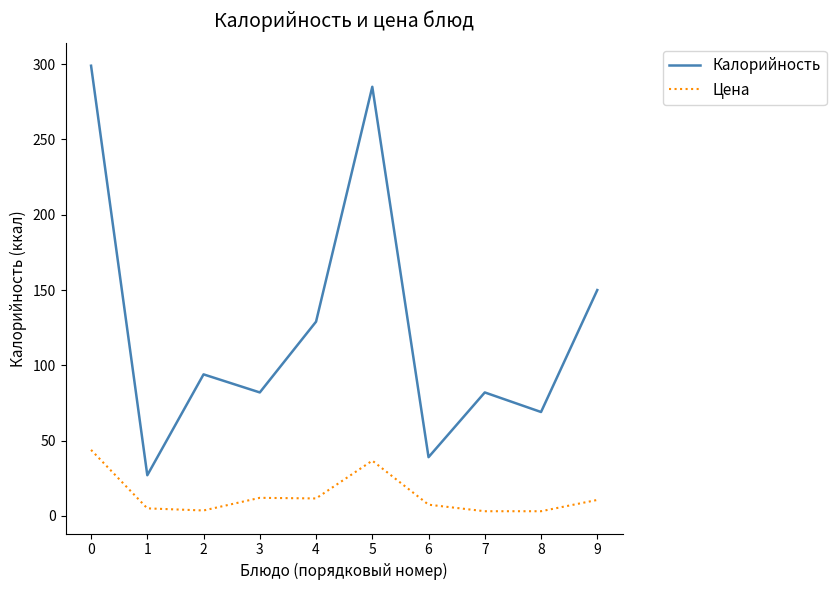

What is the sum of all Калорийность values?

1256.0